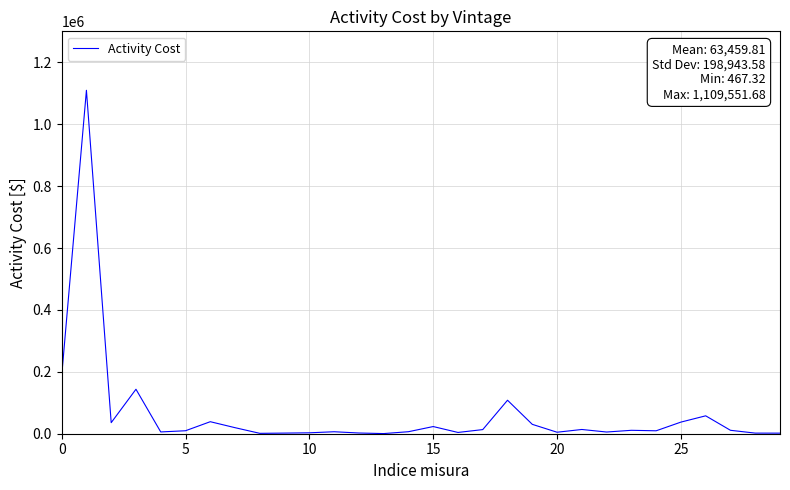

What is the minimum value shown in the chart?

467.3